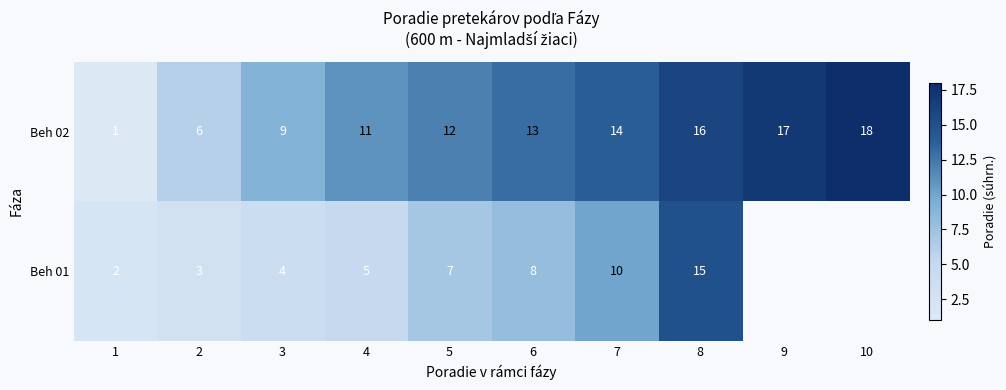

Which category has the highest value in the Beh 02 series?

10